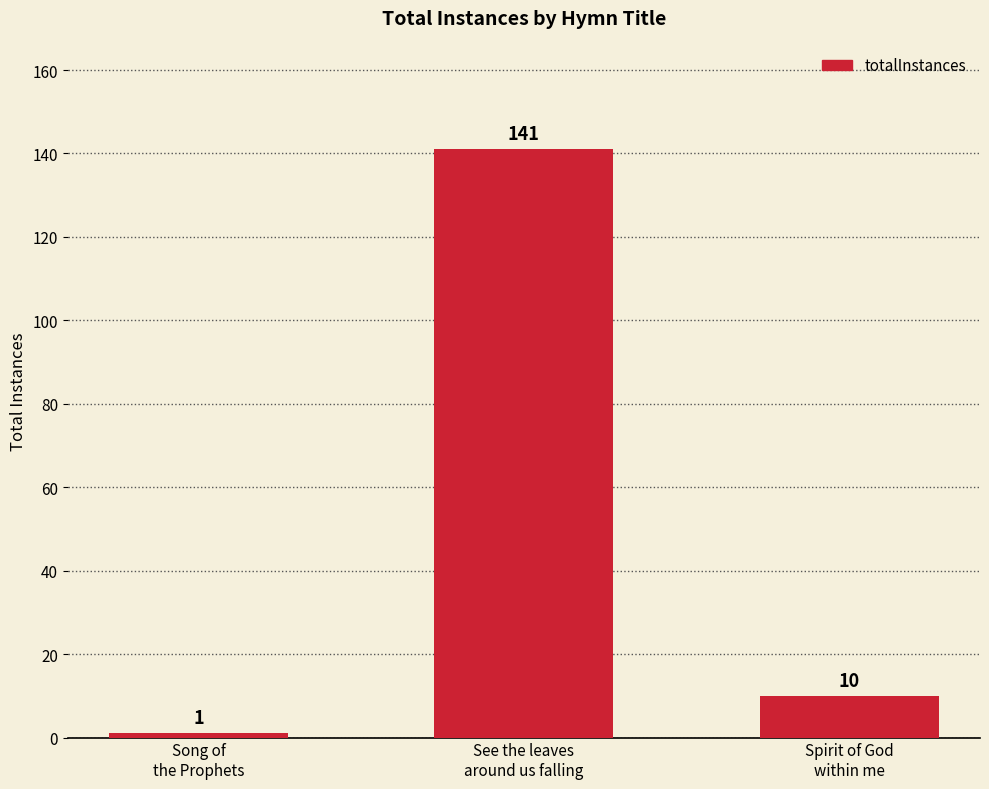

Reading right to left, list all the values displayed in this chart.

Spirit of God
within me=10	See the leaves
around us falling=141	Song of
the Prophets=1